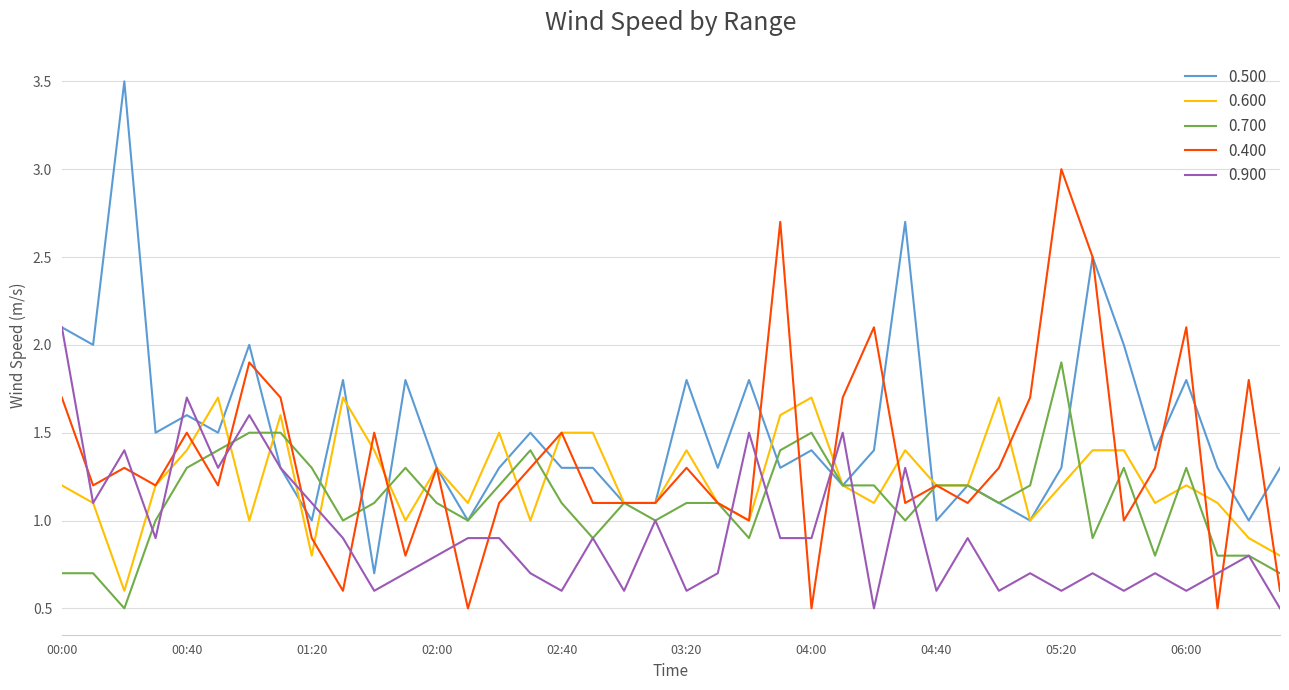

List the series in order of their overall mean, highest first.

0.500, 0.400, 0.600, 0.700, 0.900